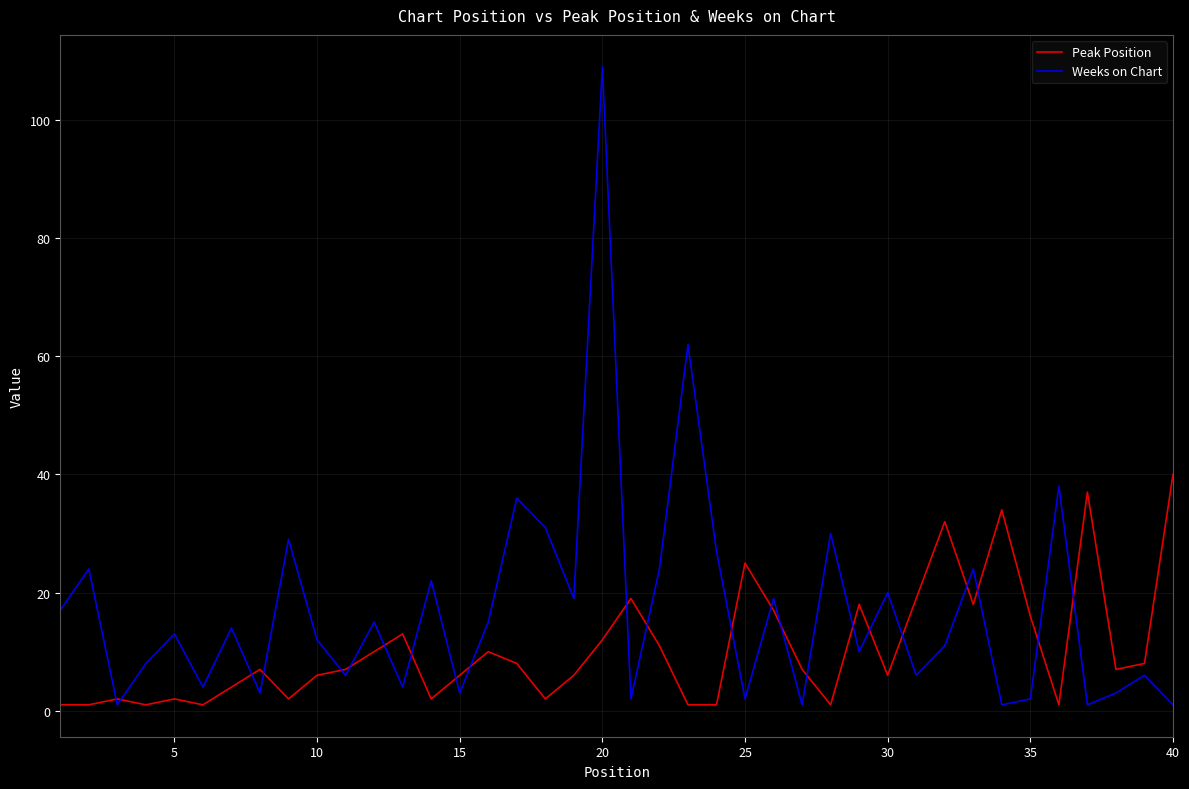

Which series has the largest range (max minus min)?

Weeks on Chart